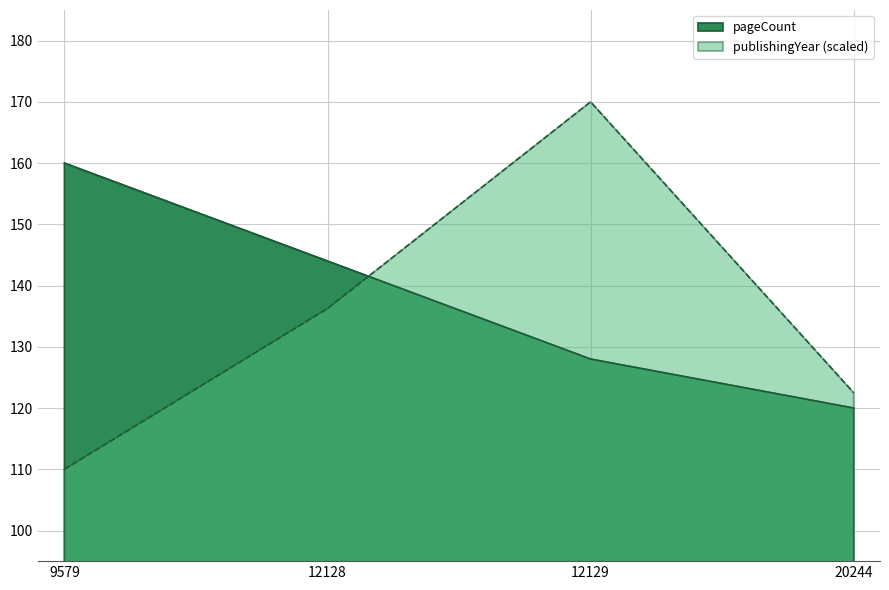

What is the lowest value of the publishingYear series?

110.0